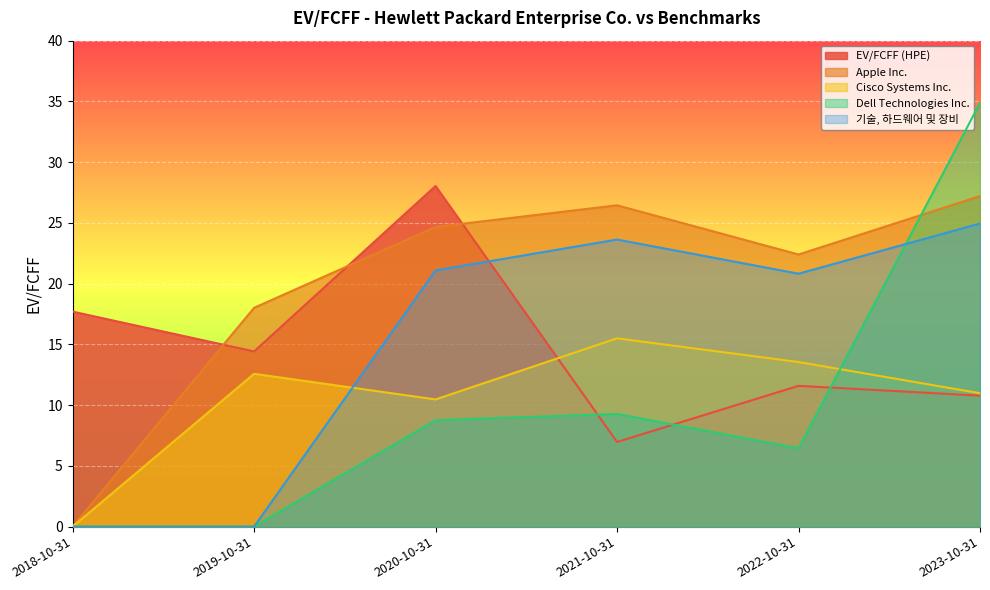

What is the difference between the highest and lowest values at 2022-10-31?

15.9